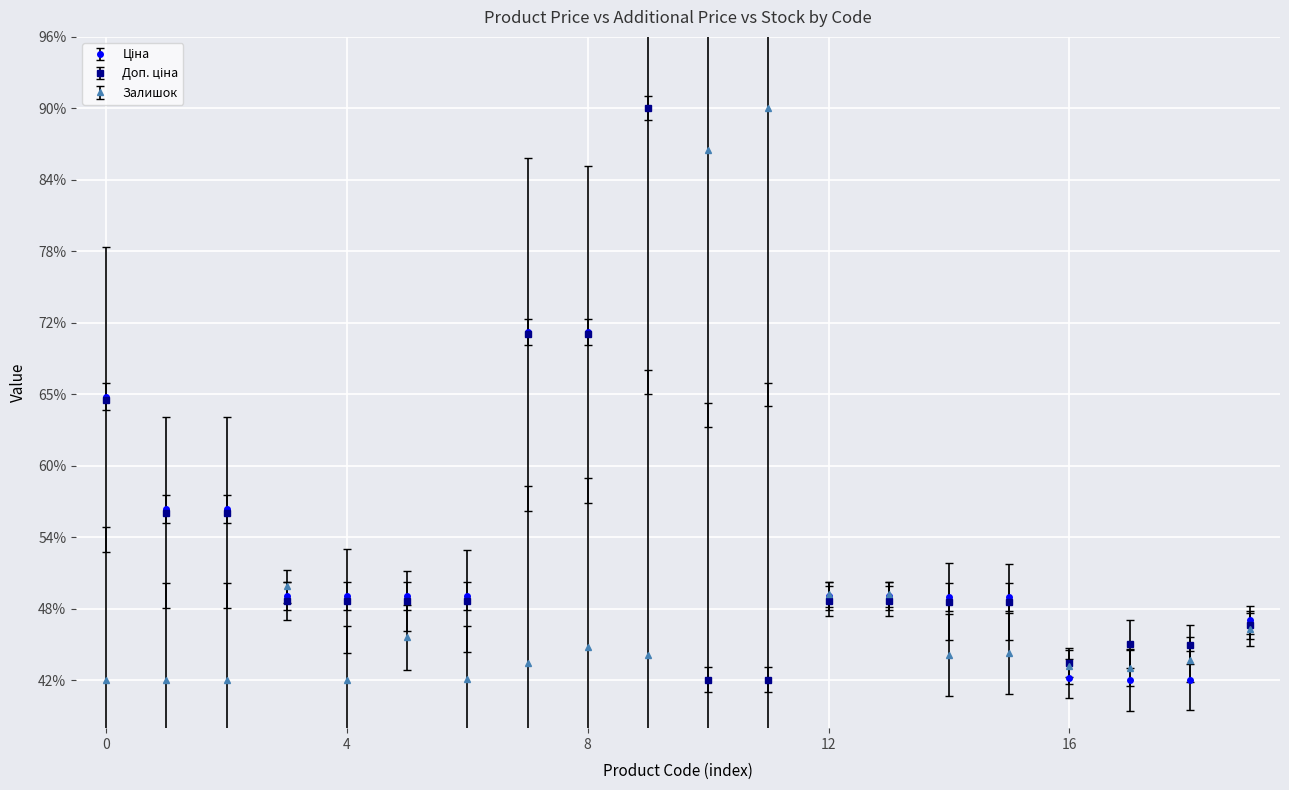

Does the chart have visible grid lines?

Yes